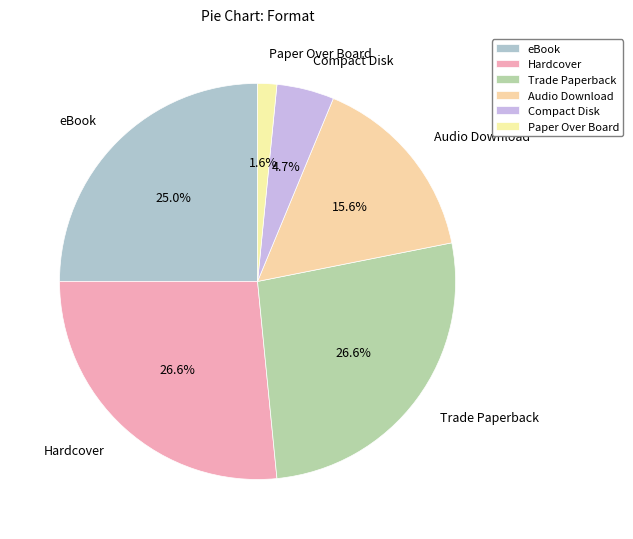

How many slices are in this pie chart?

6